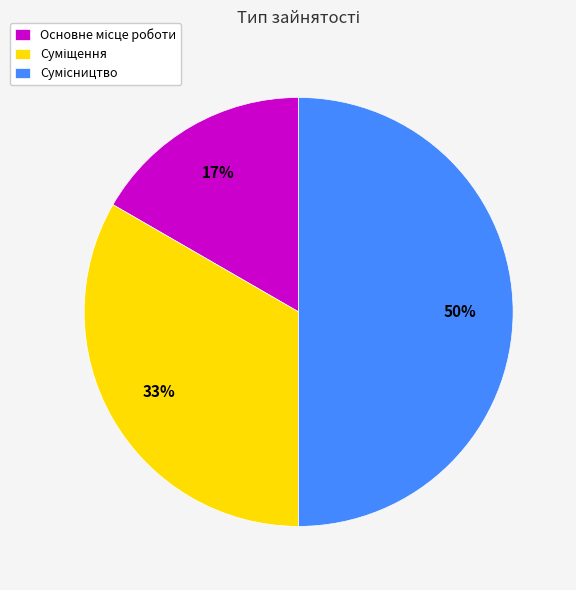

To the nearest percent, what is the average slice percentage?

33%